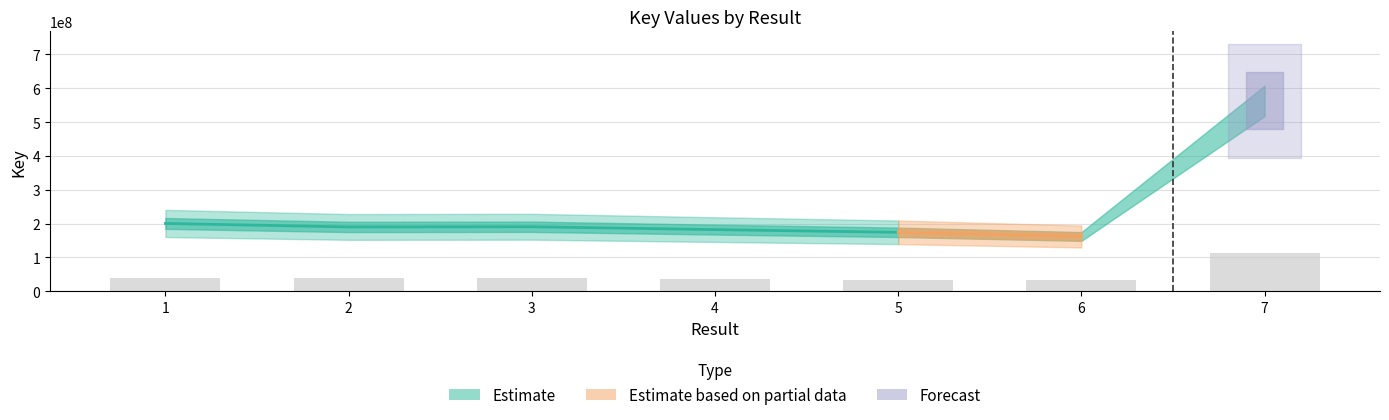

List the labels in order of value, smallest first.

6, 5, 4, 2, 3, 1, 7